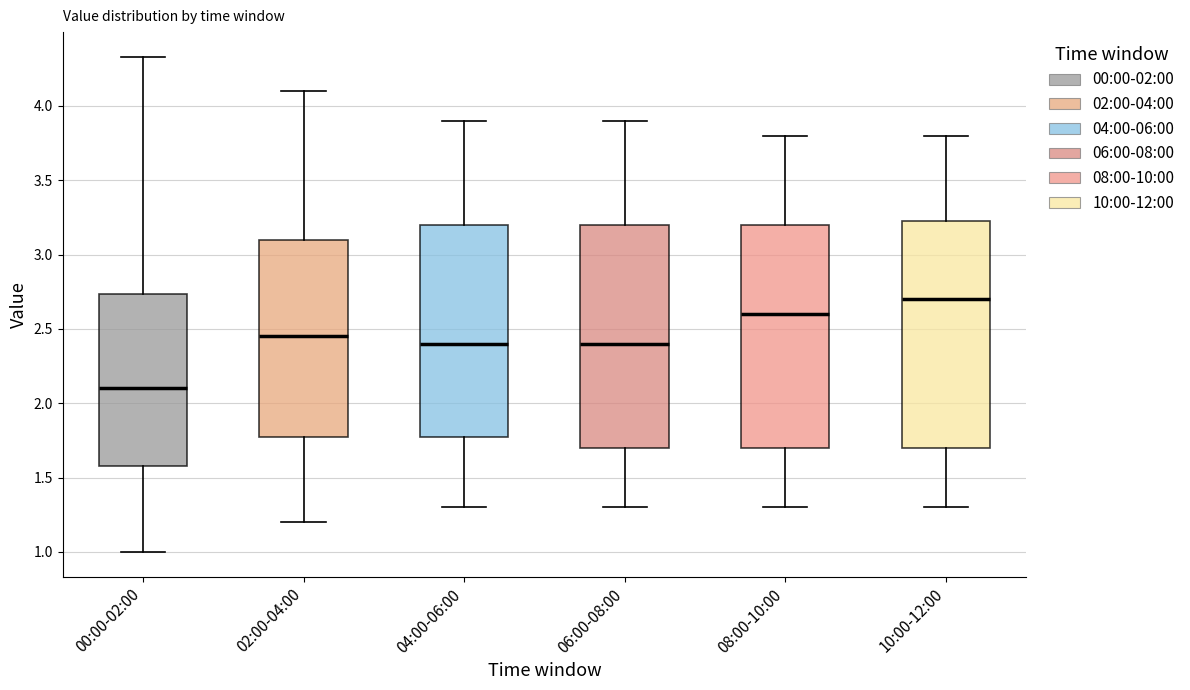

Reading left to right, read every box against the y-axis: the position of its median line, the range the box covers, and the ends of its whiskers. The values are not printed on the chart, so give them approximately, as read against the axis.

00:00-02:00: median 2.10, box 1.60 to 2.75, whiskers 1.00 to 4.35
02:00-04:00: median 2.45, box 1.80 to 3.10, whiskers 1.20 to 4.10
04:00-06:00: median 2.40, box 1.80 to 3.20, whiskers 1.30 to 3.90
06:00-08:00: median 2.40, box 1.70 to 3.20, whiskers 1.30 to 3.90
08:00-10:00: median 2.60, box 1.70 to 3.20, whiskers 1.30 to 3.80
10:00-12:00: median 2.70, box 1.70 to 3.25, whiskers 1.30 to 3.80